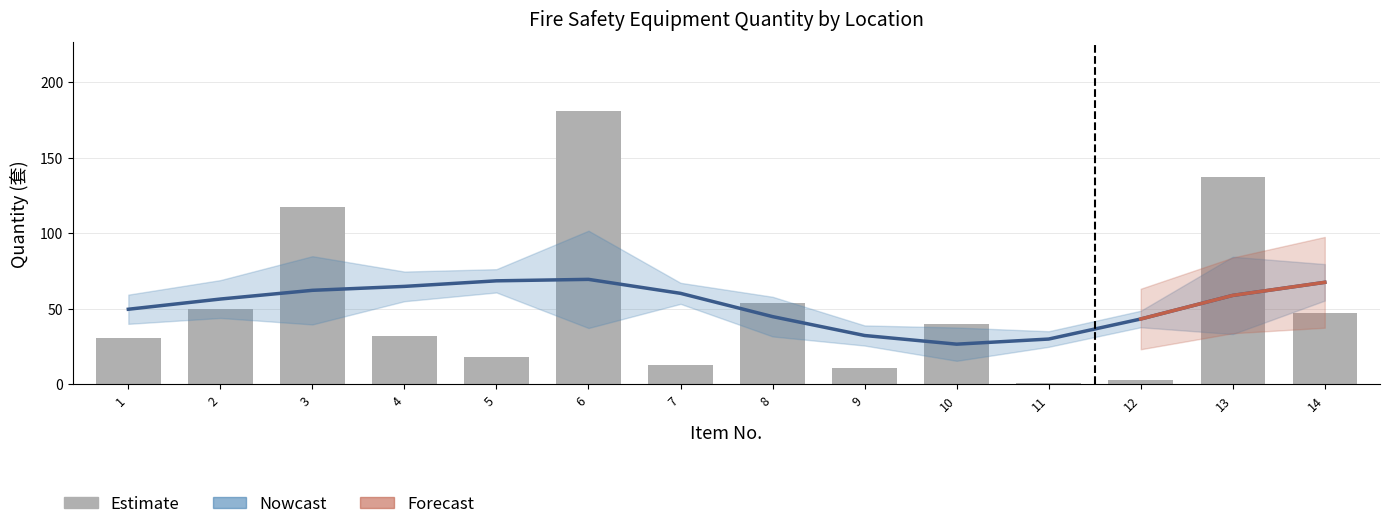

Rank the categories by value from highest to lowest.

6, 13, 3, 8, 2, 14, 10, 4, 1, 5, 7, 9, 12, 11